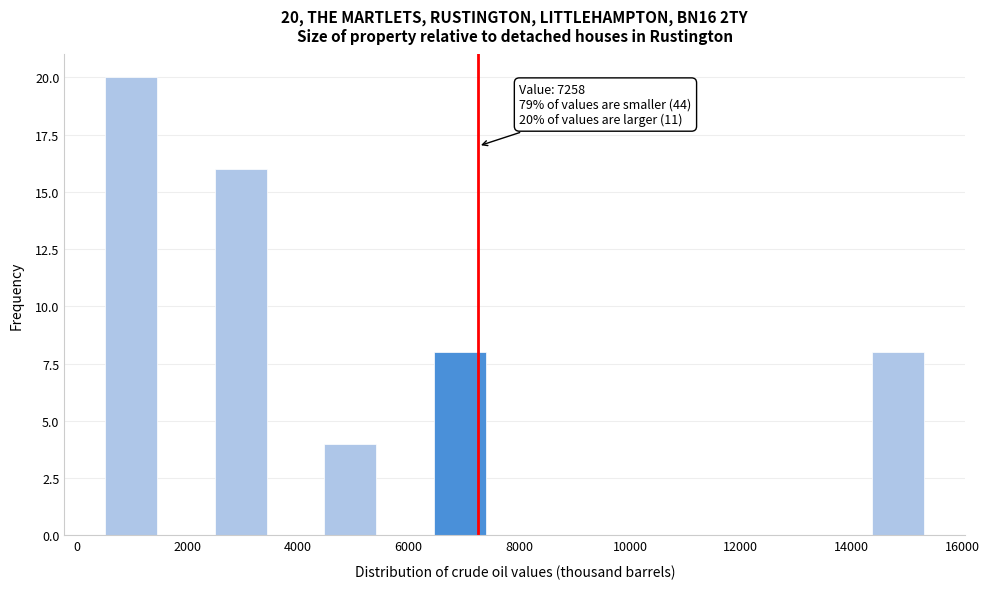

Over which range of the x-axis is the bar tallest?

600 to 1600